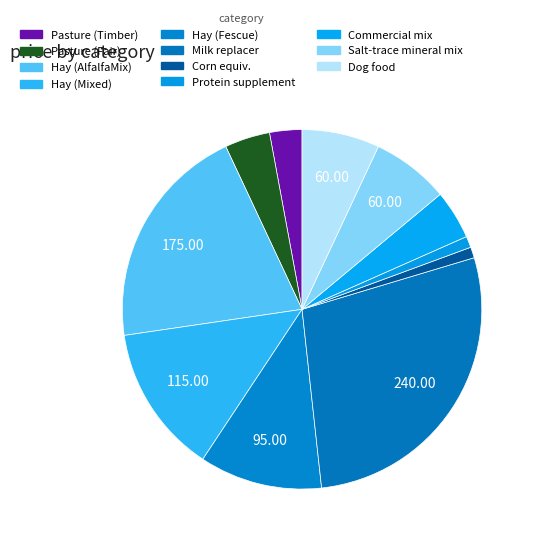

Rank the categories by value from highest to lowest.

Milk replacer, Hay (AlfalfaMix), Hay (Mixed), Hay (Fescue), Salt-trace mineral mix, Dog food, Commercial mix, Pasture (Fair), Pasture (Timber), Protein supplement, Corn equiv.